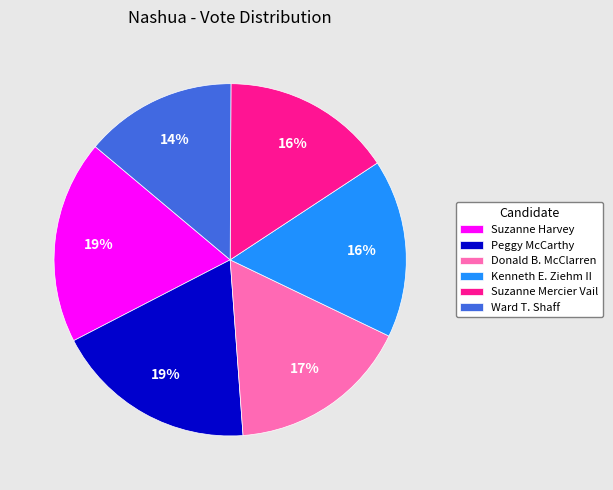

Combined, do Peggy McCarthy and Suzanne Mercier Vail account for over 50%?

No